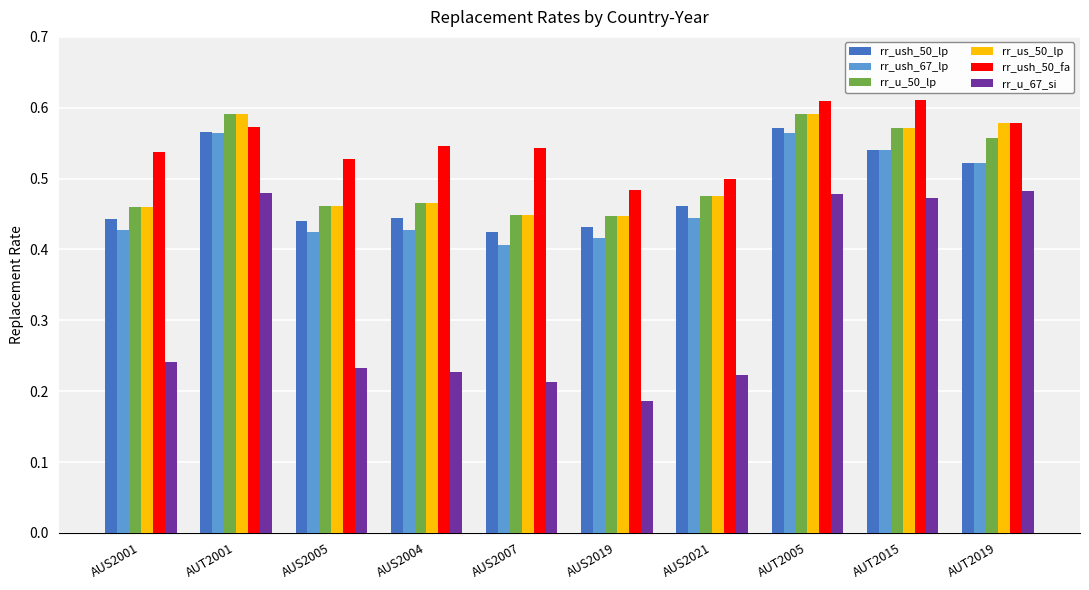

What is the sum of all rr_ush_67_lp values?

4.7